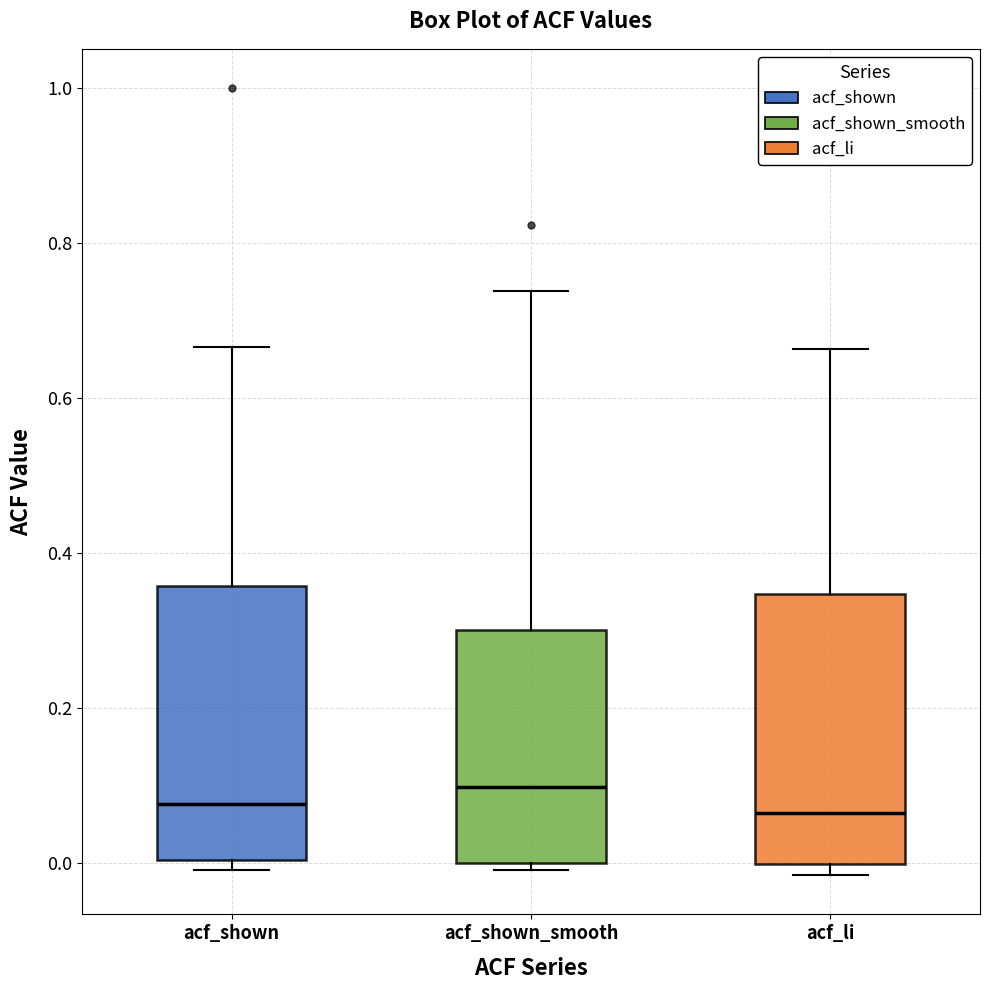

Reading left to right, read every box against the y-axis: the position of its median line, the range the box covers, and the ends of its whiskers. The values are not printed on the chart, so give them approximately, as read against the axis.

acf_shown: median 0.08, box 0.00 to 0.36, whiskers 0.00 (just below the box's lower edge) to 0.66
acf_shown_smooth: median 0.10, box 0.00 to 0.30, whiskers 0.00 (just below the box's lower edge) to 0.74
acf_li: median 0.06, box 0.00 to 0.34, whiskers -0.02 to 0.66